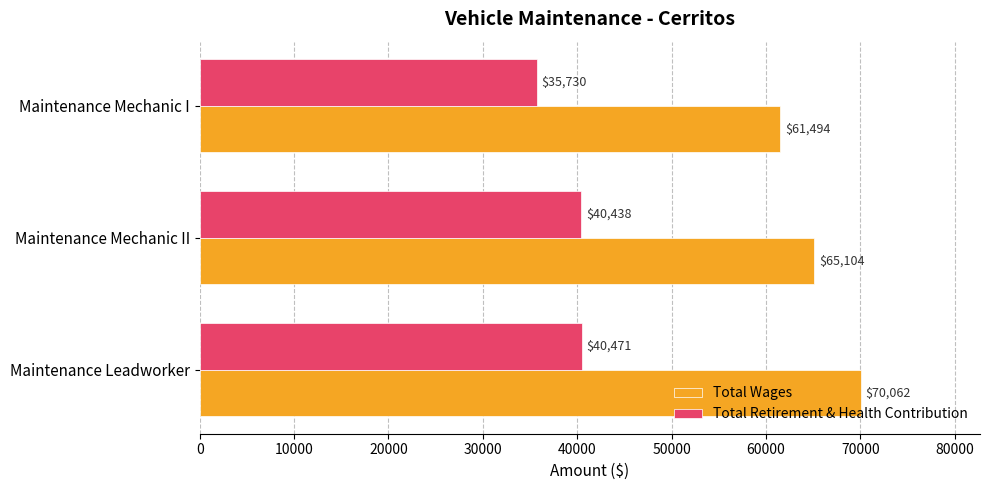

The Total Retirement & Health Contribution series shows 62374 at Maintenance Leadworker. True or false?

False